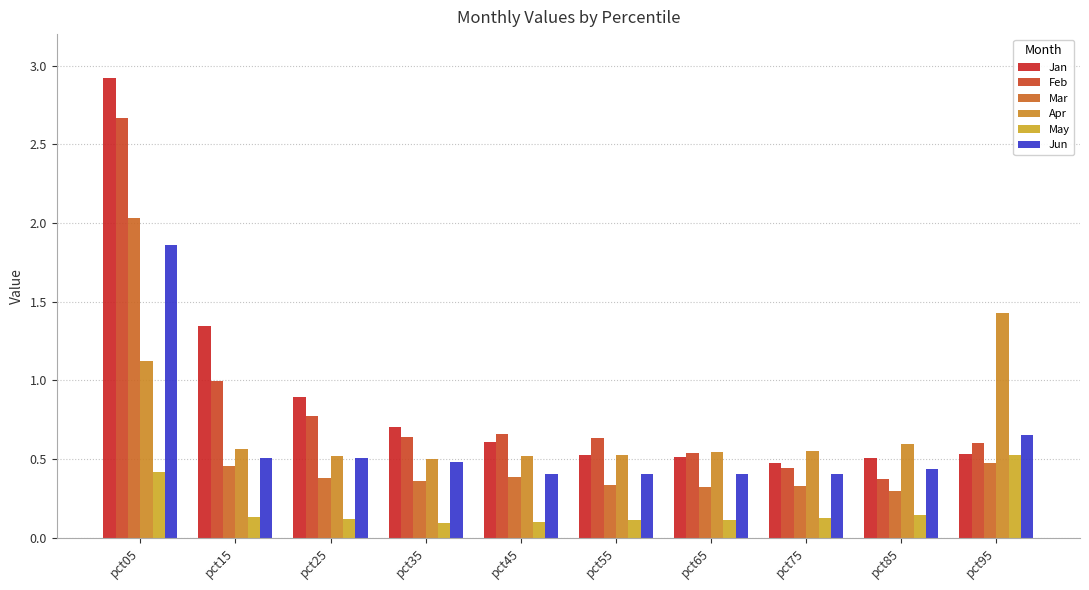

What is the total value across all series at pct45?

2.7